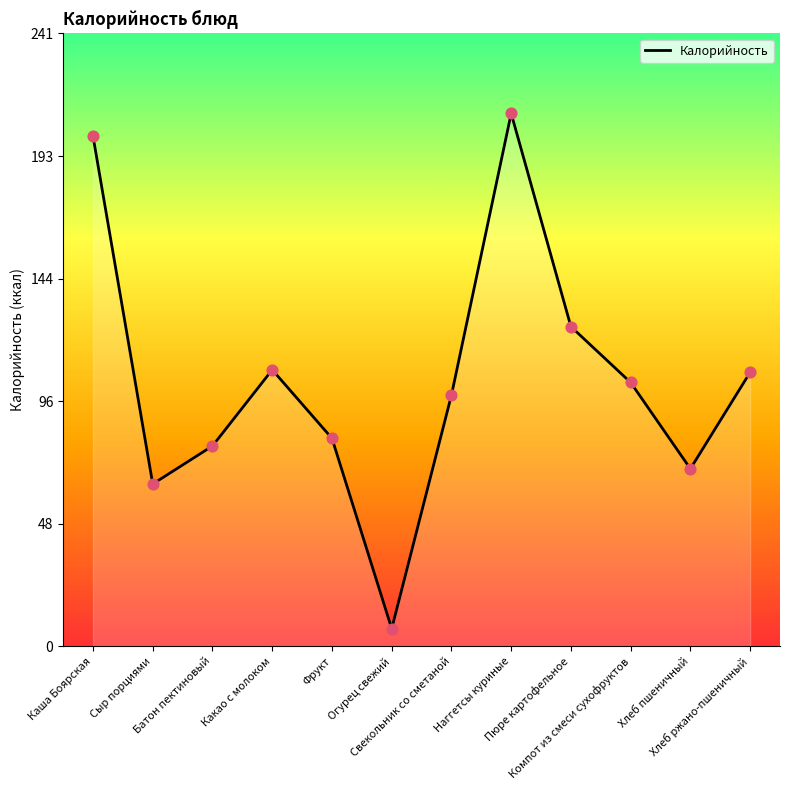

Which has a higher value, Сыр порциями or Фрукт?

Фрукт